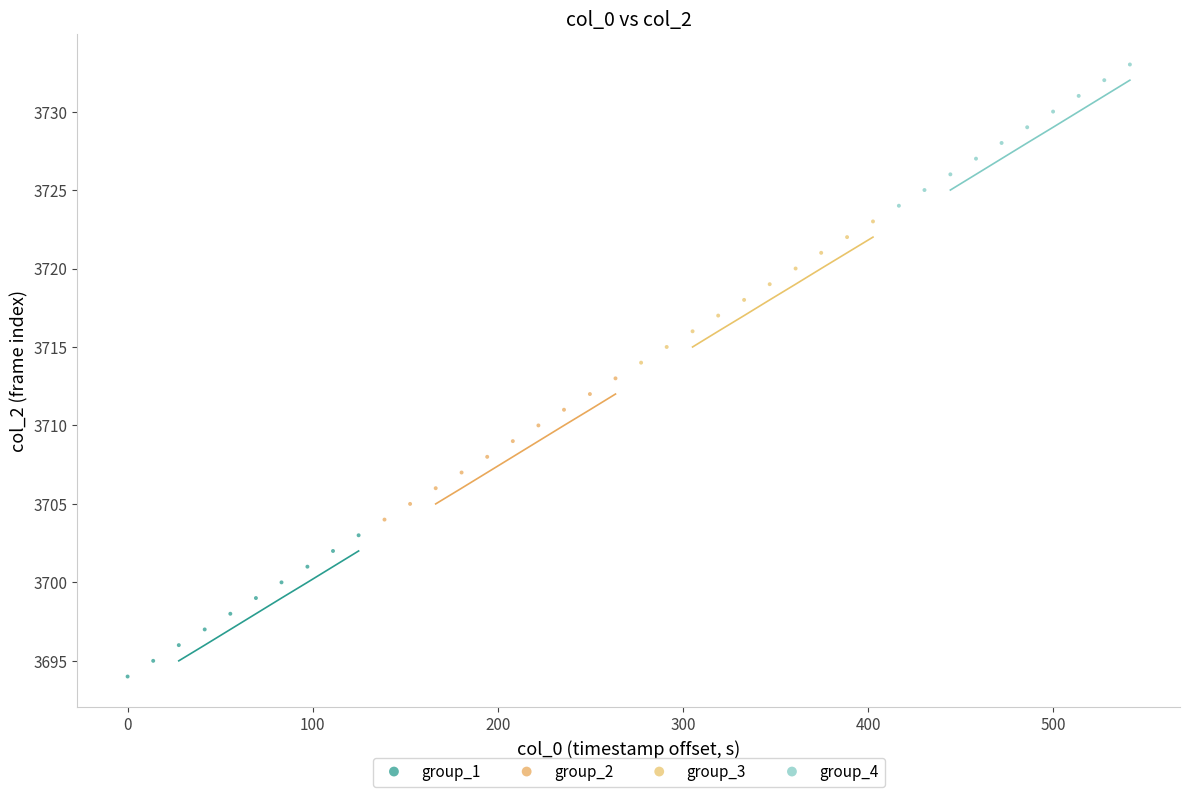

Which series contains the lowest Y value?

group_1